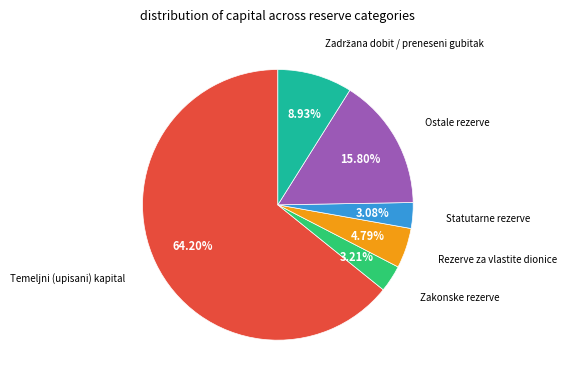

Which slice represents more than half of the pie?

Temeljni (upisani) kapital